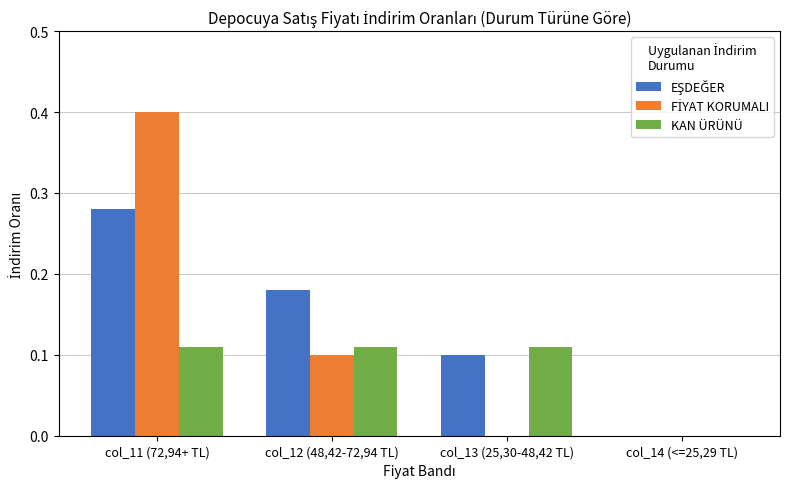

Does the chart contain stacked bars?

No